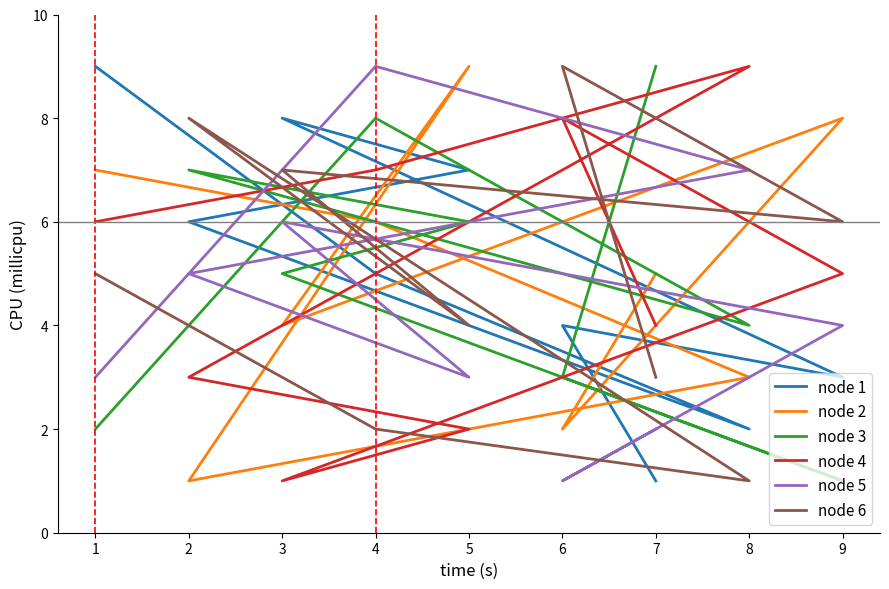

Between 0 and 3, which series saw the biggest shift?

node 2